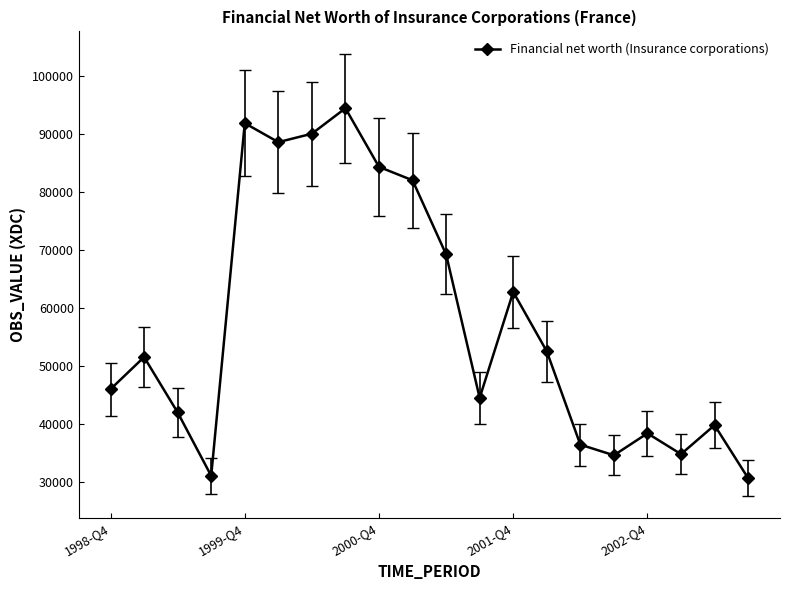

What is the maximum value shown in the chart?

94382